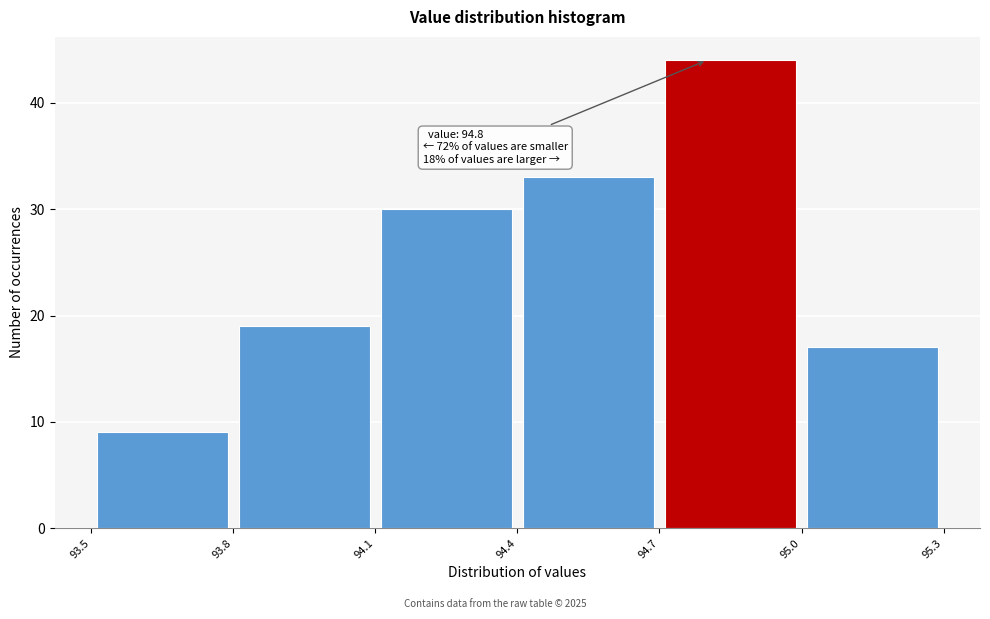

Which range on the x-axis has the tallest bar?

94.7 to 95.0